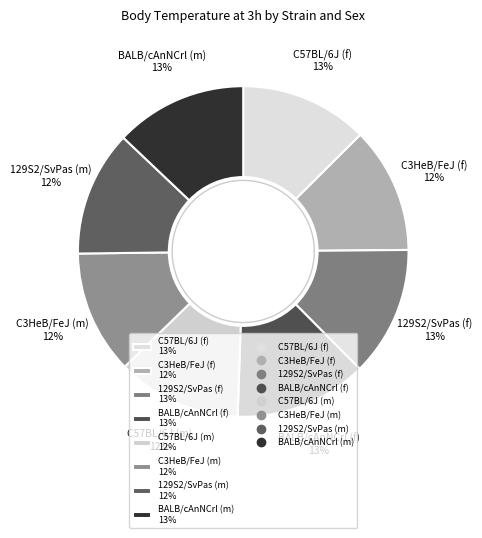

Which category has the biggest portion of the pie?

BALB/cAnNCrl (f)